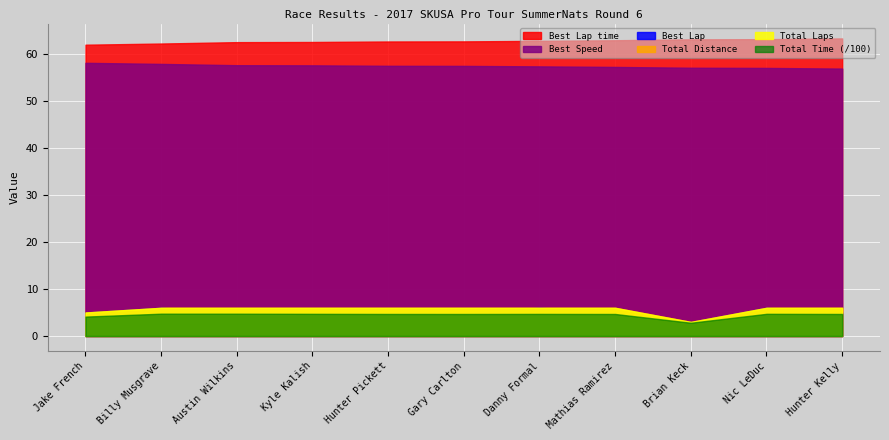

What is the label of the 8th point from the right?

Kyle Kalish